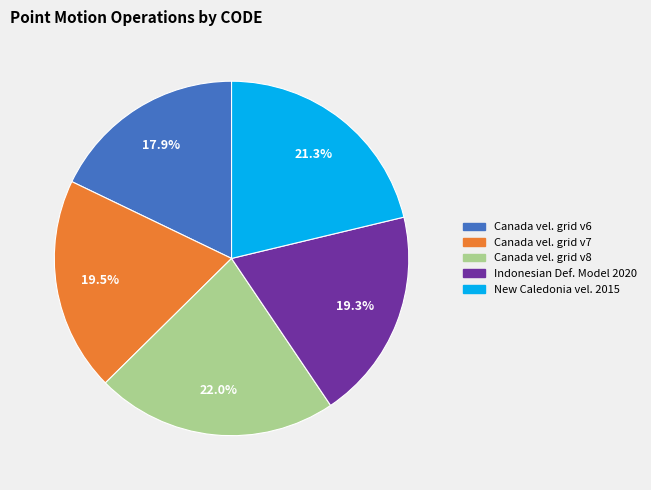

What is the largest slice in the pie chart?

Canada vel. grid v8